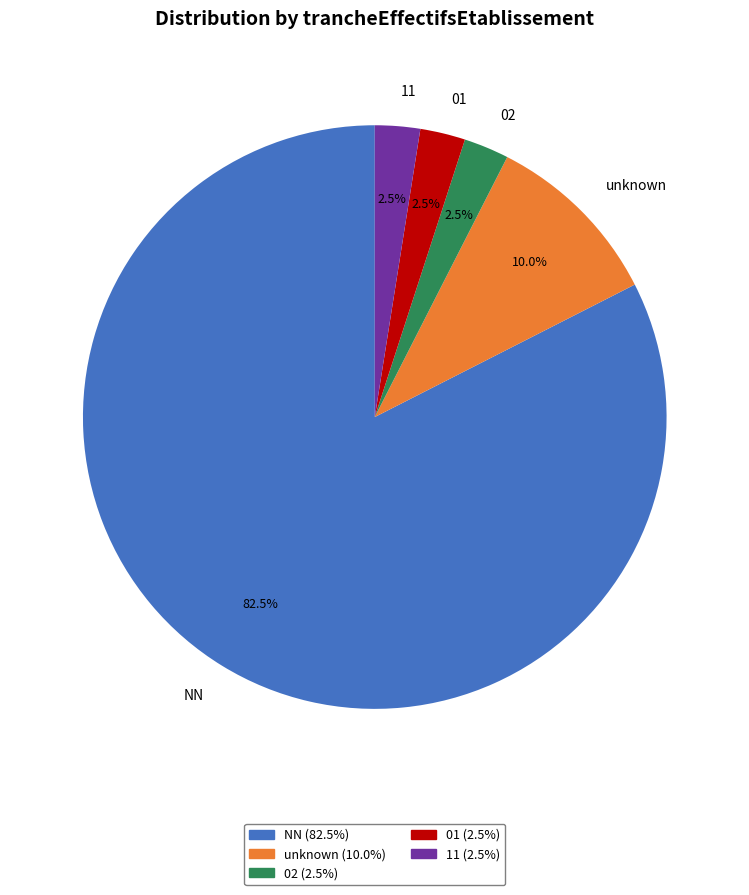

What is the largest slice in the pie chart?

NN